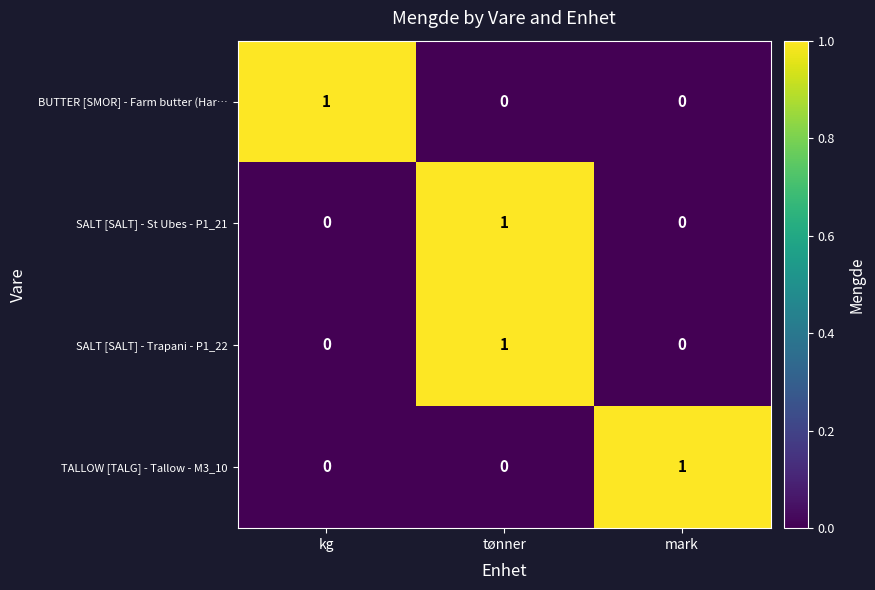

Count the SALT [SALT] - St Ubes - P1_21 values in the range 0 to 1.

3